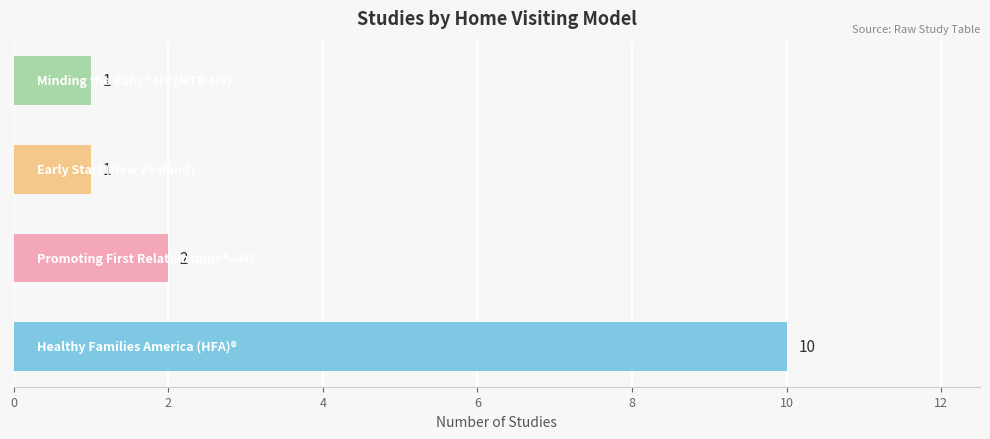

Reading top to bottom, extract all data points from this chart.

1	1	2	10